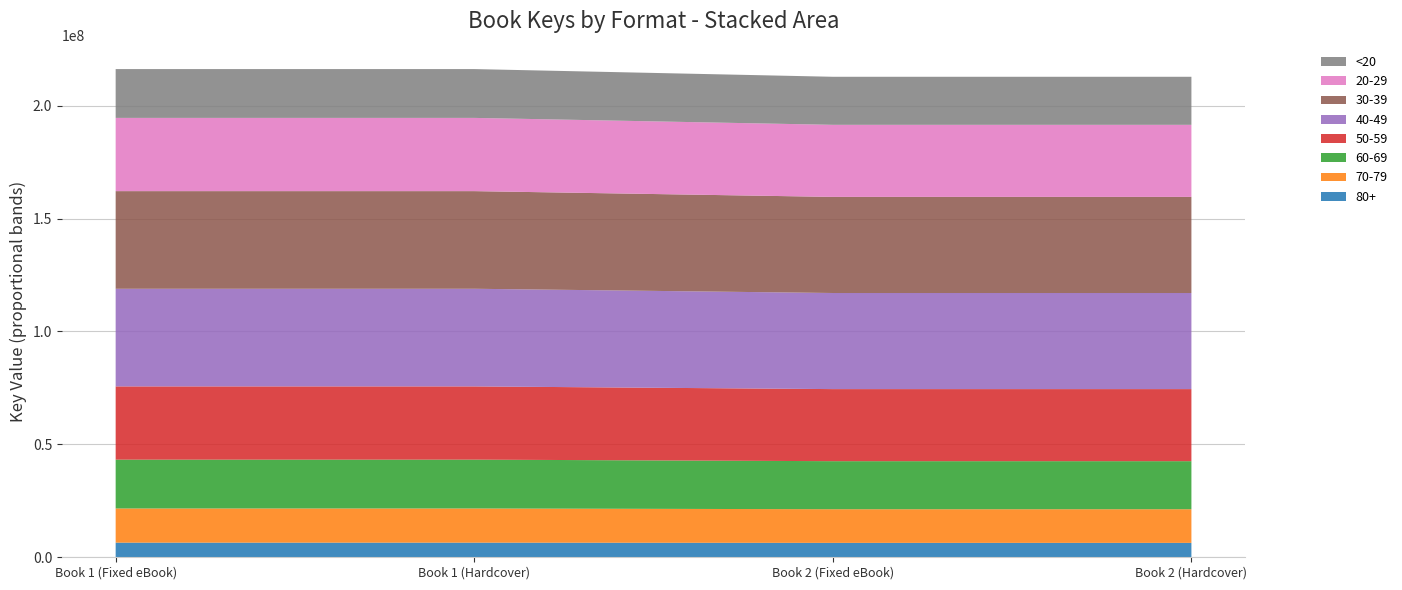

Reading left to right, transcribe all the data shown in this chart.

216204284	216204284	212793158	212793158